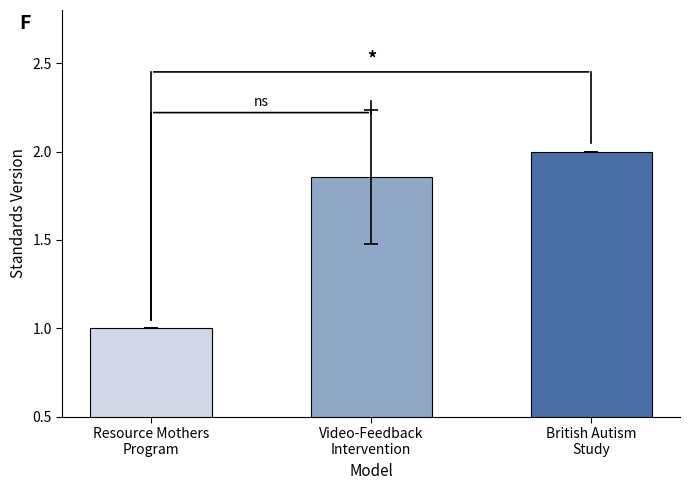

Which label corresponds to the smallest value in the chart?

Resource Mothers
Program